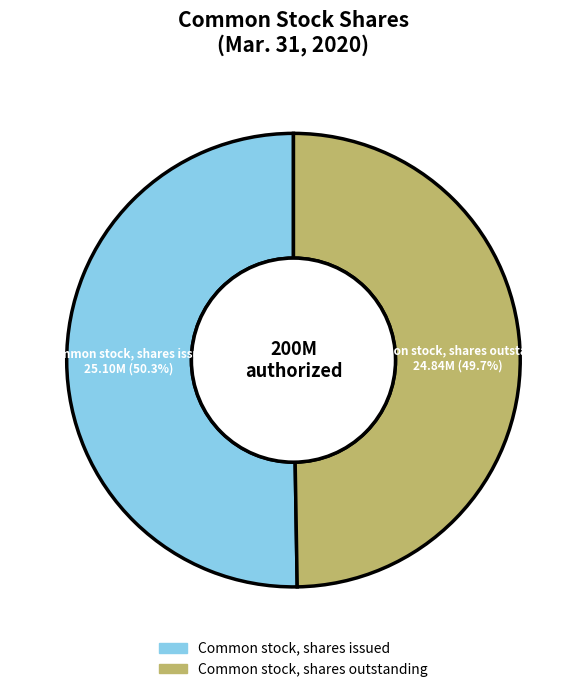

Is it true that Common stock, shares issued is 50% of the pie?

True